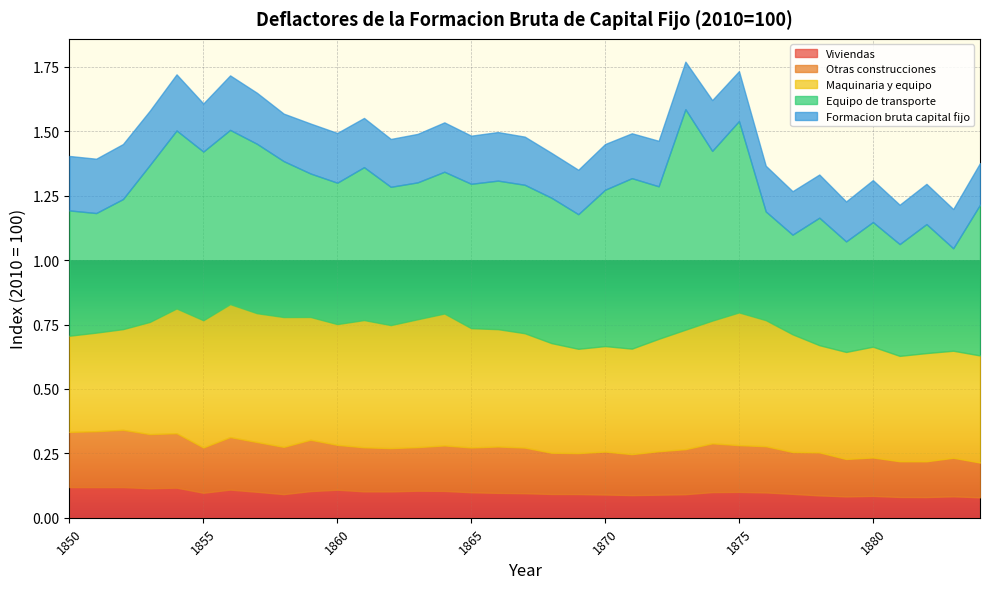

What is the value of the Viviendas point at the 1st from the left?

0.1